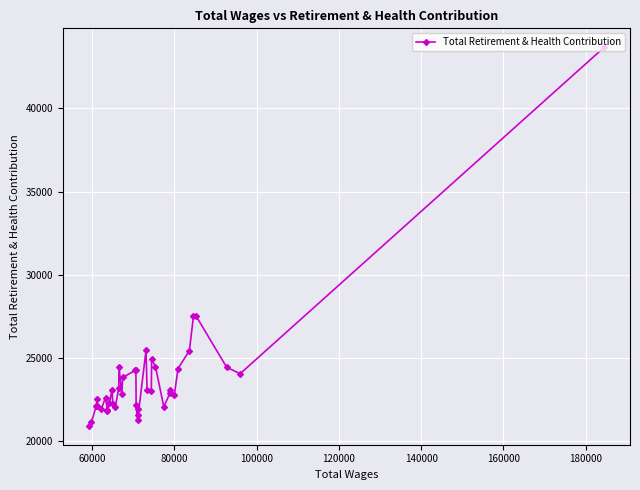

How many points are lower than both their immediate neighbors (excluding endpoints)?

10